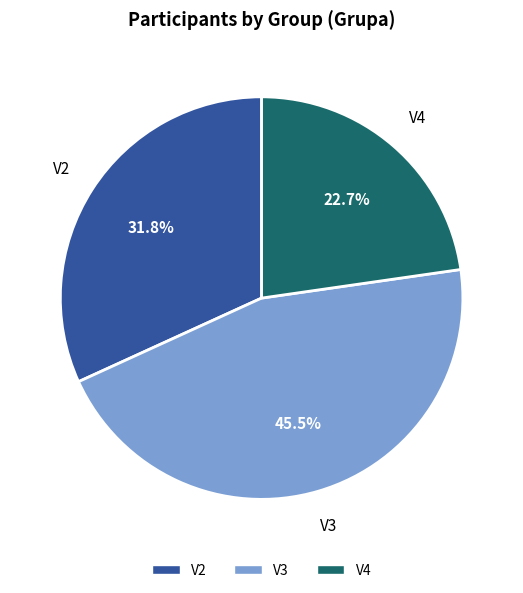

Does V2 represent more than half of the total?

No